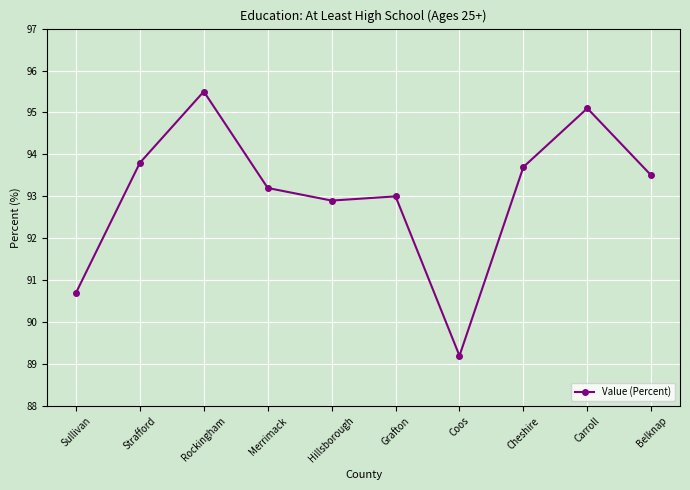

At which category does the chart reach its minimum across all series?

Coos